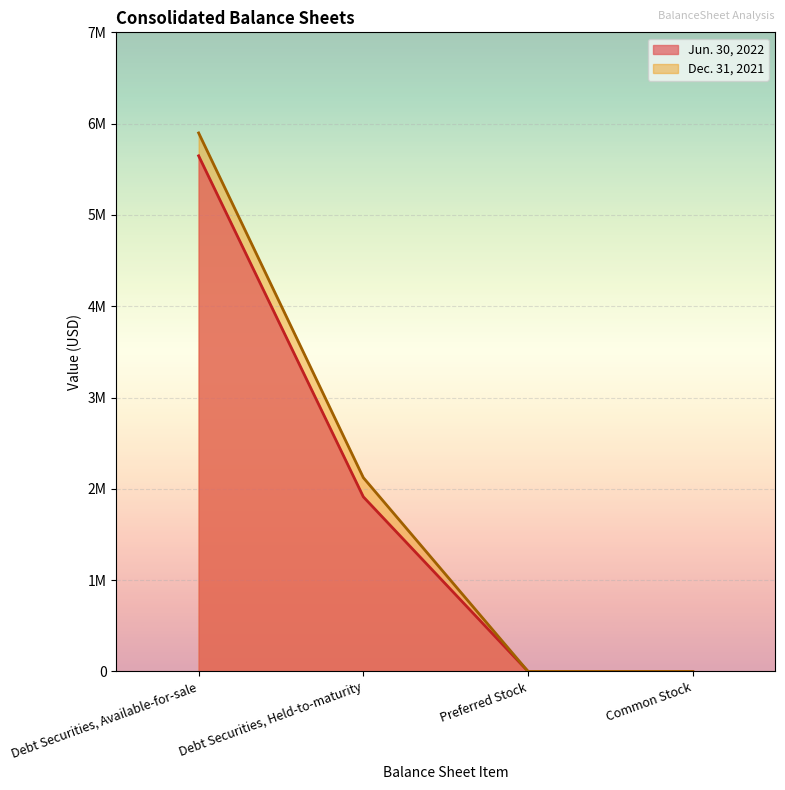

Reading left to right, list all the values displayed in this chart.

Jun. 30, 2022: Debt Securities, Available-for-sale=5647523	Debt Securities, Held-to-maturity=1912526	Preferred Stock=0	Common Stock=0
Dec. 31, 2021: Debt Securities, Available-for-sale=5898041	Debt Securities, Held-to-maturity=2122606	Preferred Stock=0	Common Stock=0